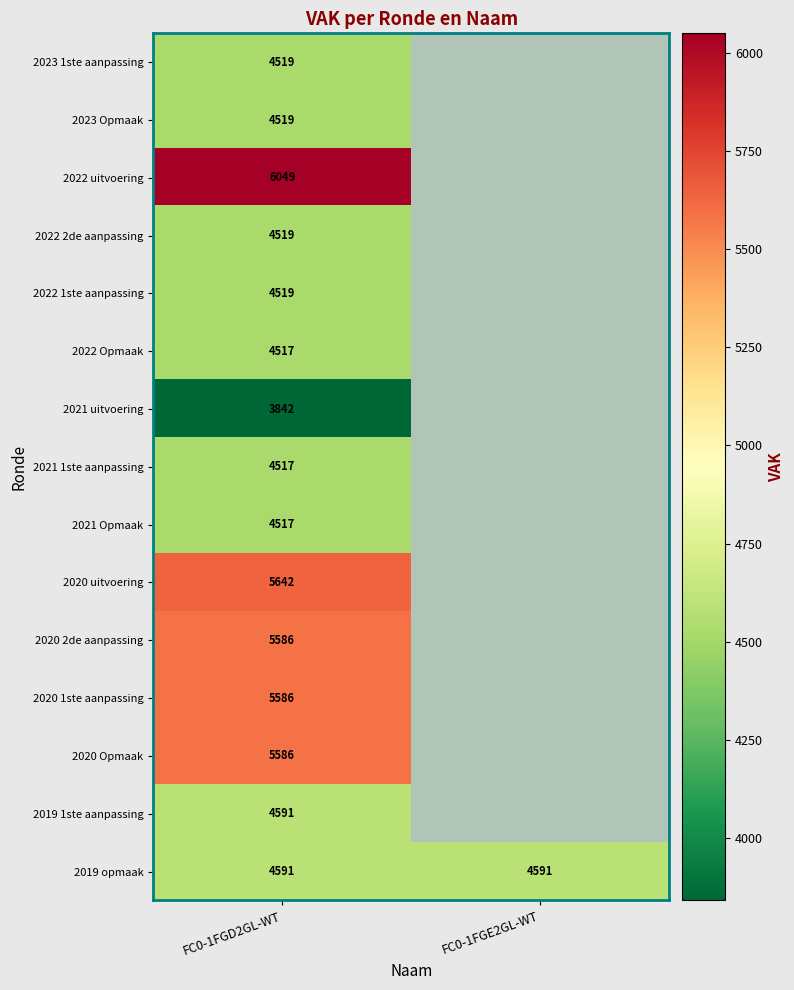

What is the total value across all series at FC0-1FGD2GL-WT?

73100